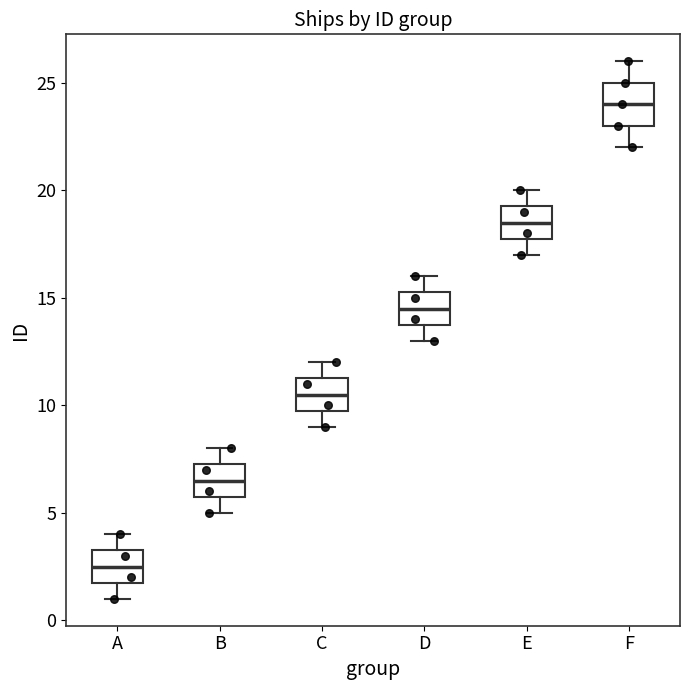

Reading left to right, transcribe this box plot: for each box, give where its median line is, the range the box spans, and where its two whiskers end, as read against the y-axis. The values are not printed on the chart, so give them approximately, as read against the axis.

A: median 2.5, box 2.0 to 3.5, whiskers 1.0 to 4.0
B: median 6.5, box 6.0 to 7.5, whiskers 5.0 to 8.0
C: median 10.5, box 10.0 to 11.5, whiskers 9.0 to 12.0
D: median 14.5, box 14.0 to 15.5, whiskers 13.0 to 16.0
E: median 18.5, box 18.0 to 19.5, whiskers 17.0 to 20.0
F: median 24.0, box 23.0 to 25.0, whiskers 22.0 to 26.0